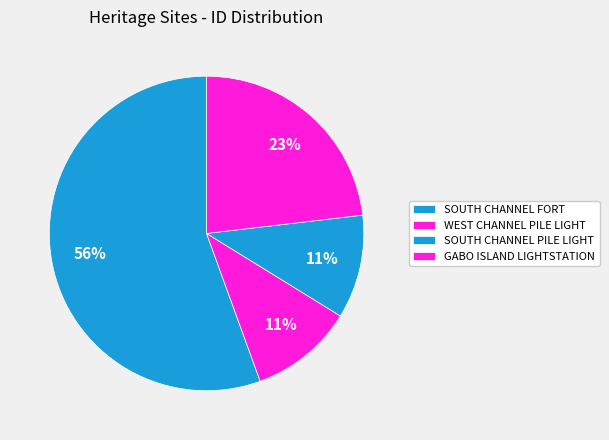

How many segments does this pie chart have?

4